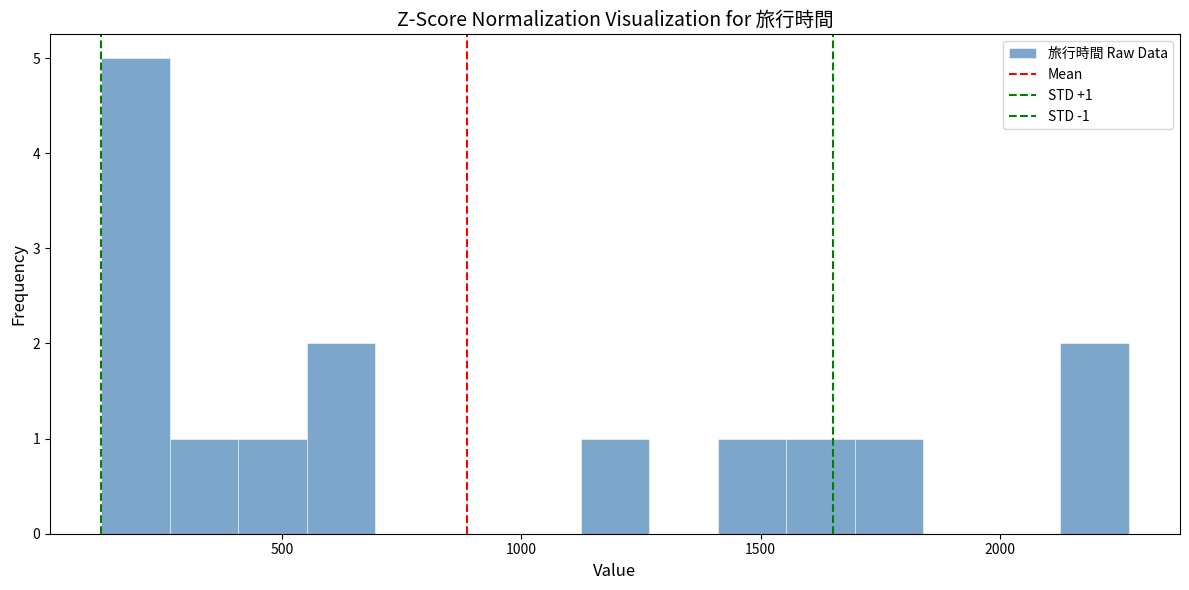

Around what value on the x-axis is the tallest bar? Give the approximate position of its centre, as read against the axis.

200